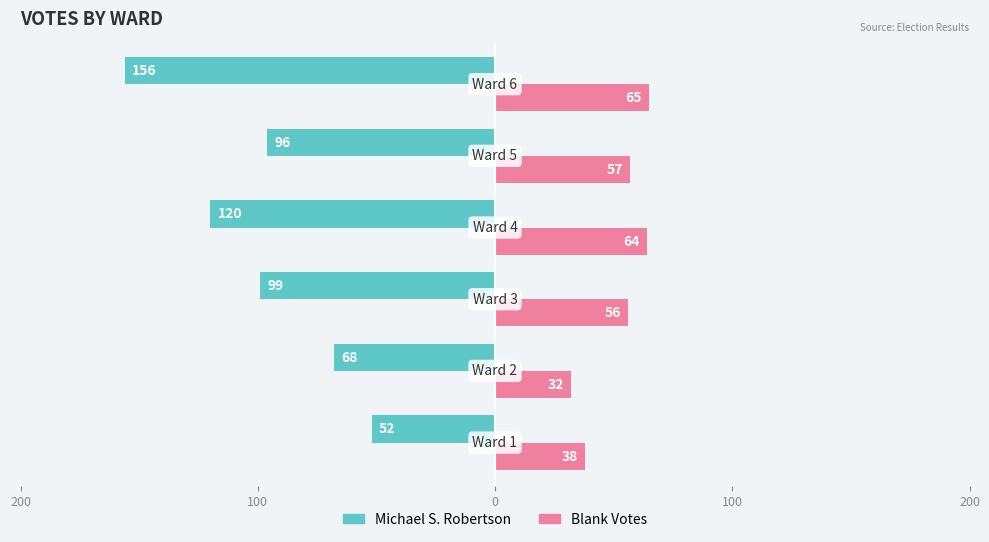

What is the highest value of the Blank Votes series?

65